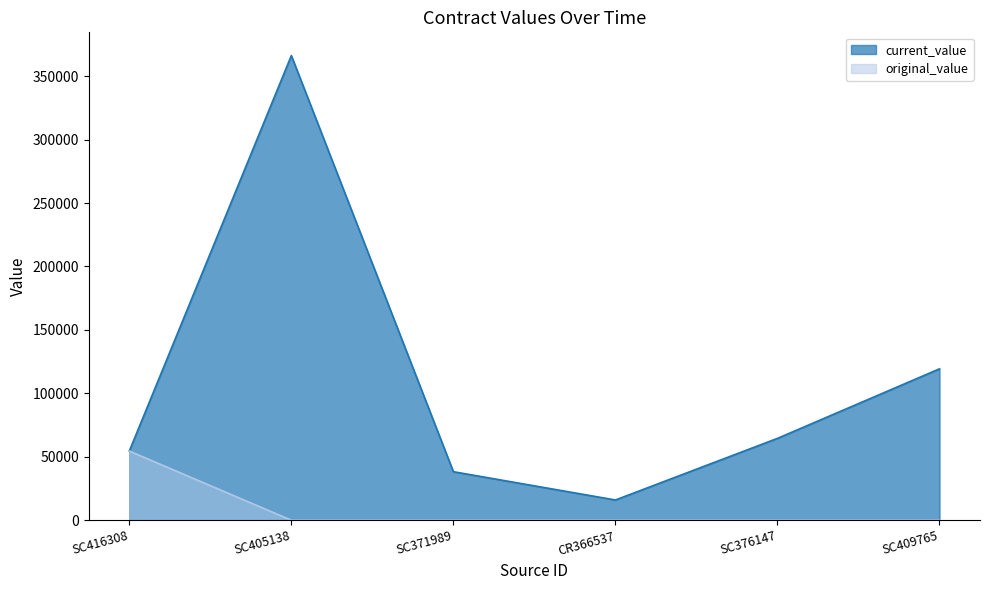

What are all the series names shown in the legend?

current_value, original_value